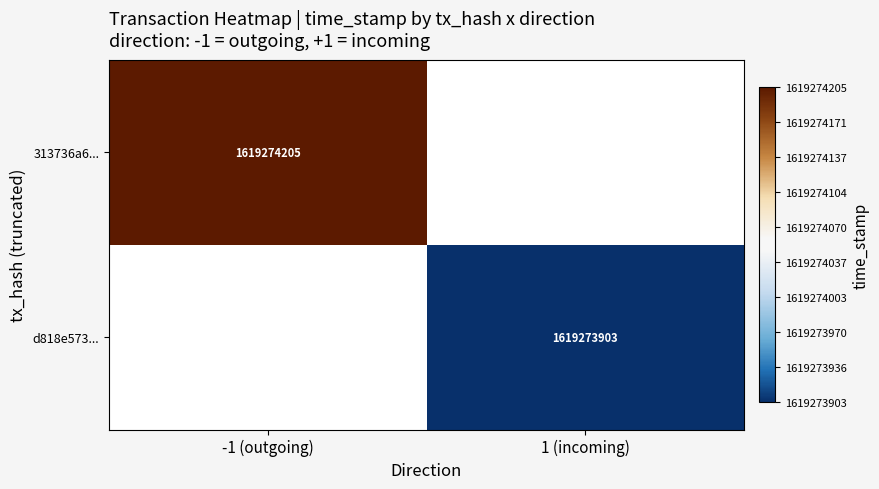

Reading left to right, what are all the values shown in this chart?

313736a6d6aa0655114c021b53d264c4121b35e: -1	1619274205
d818e57311b6efeb2459d7d52f0b89211f0ca58: 1	1619273903